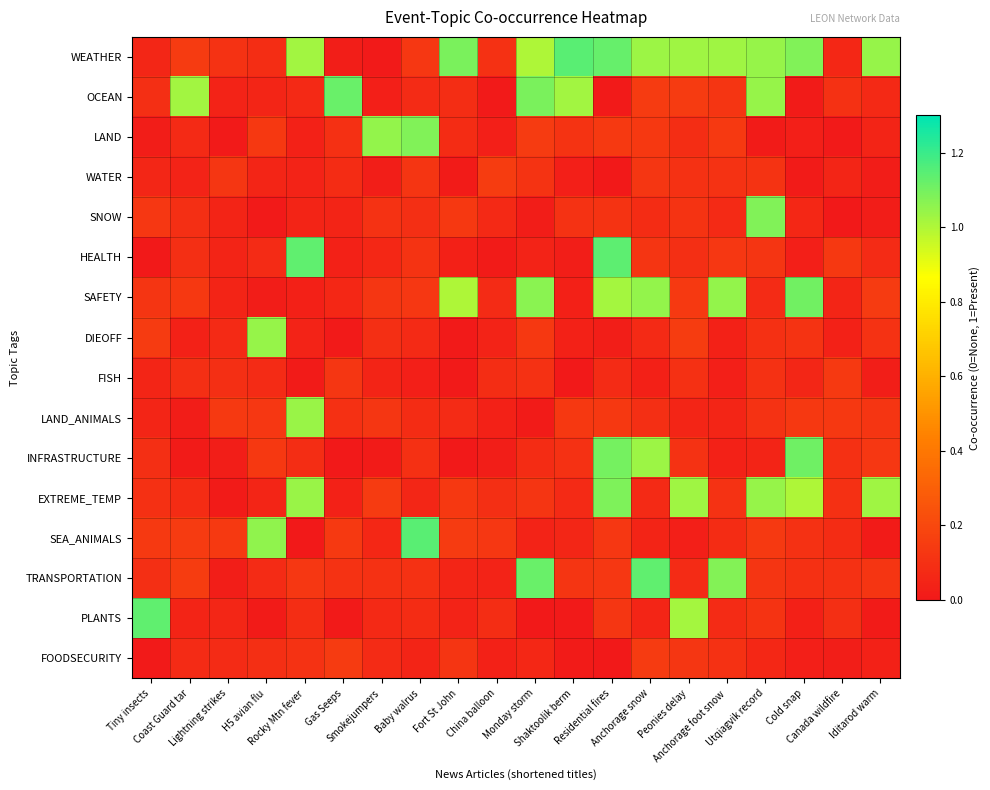

Rank the series by their maximum value, from highest to lowest.

WEATHER, SEA_ANIMALS, HEALTH, TRANSPORTATION, PLANTS, OCEAN, INFRASTRUCTURE, SAFETY, EXTREME_TEMP, SNOW, LAND, DIEOFF, LAND_ANIMALS, WATER, FOODSECURITY, FISH